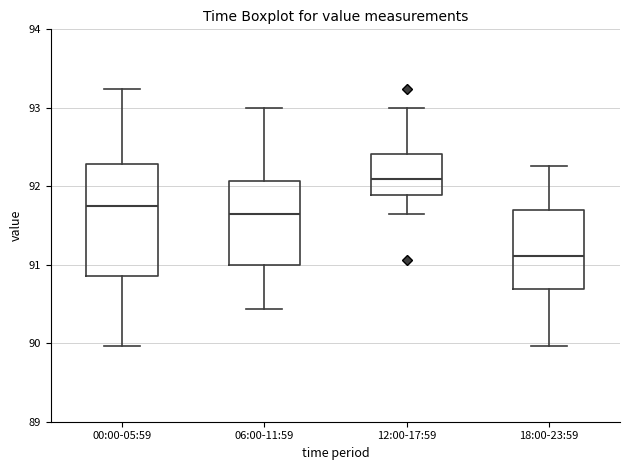

Comparing the boxes themselves (not the whiskers), which one is the tallest?

00:00-05:59